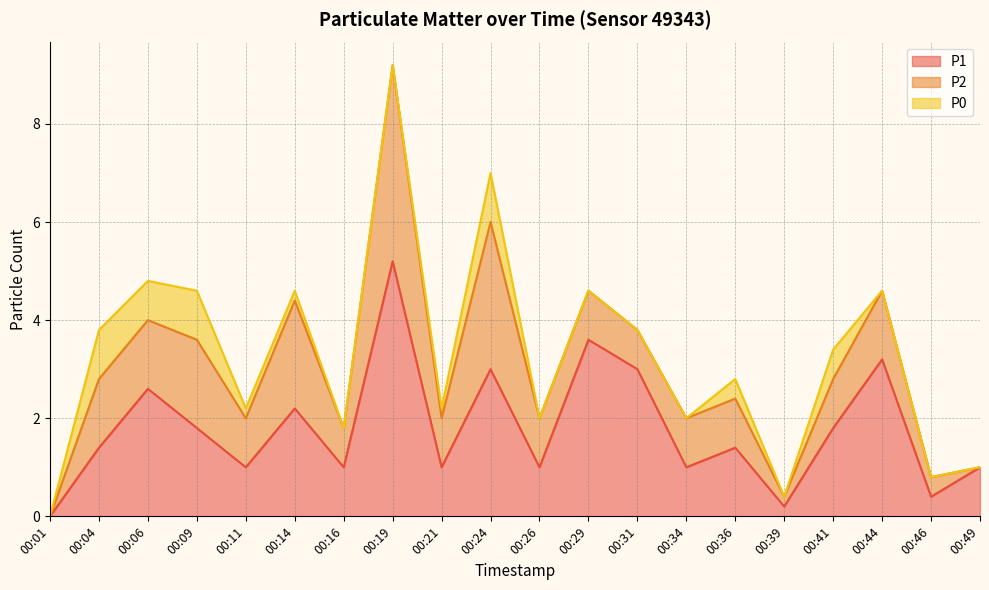

Rank the series by their average value, from lowest to highest.

P0, P2, P1